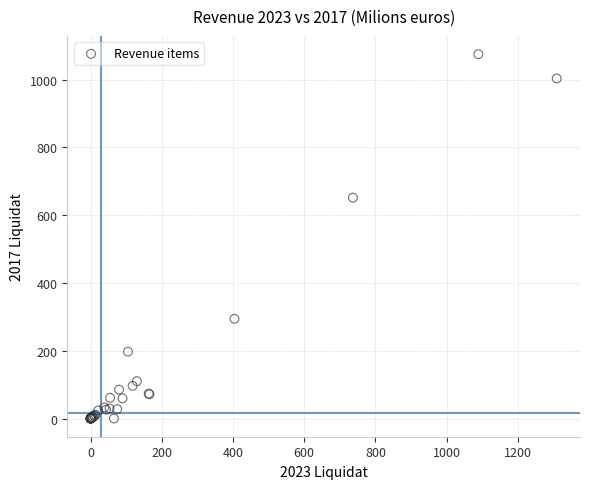

What Y value in the scatter plot is closest to 537?

651.8